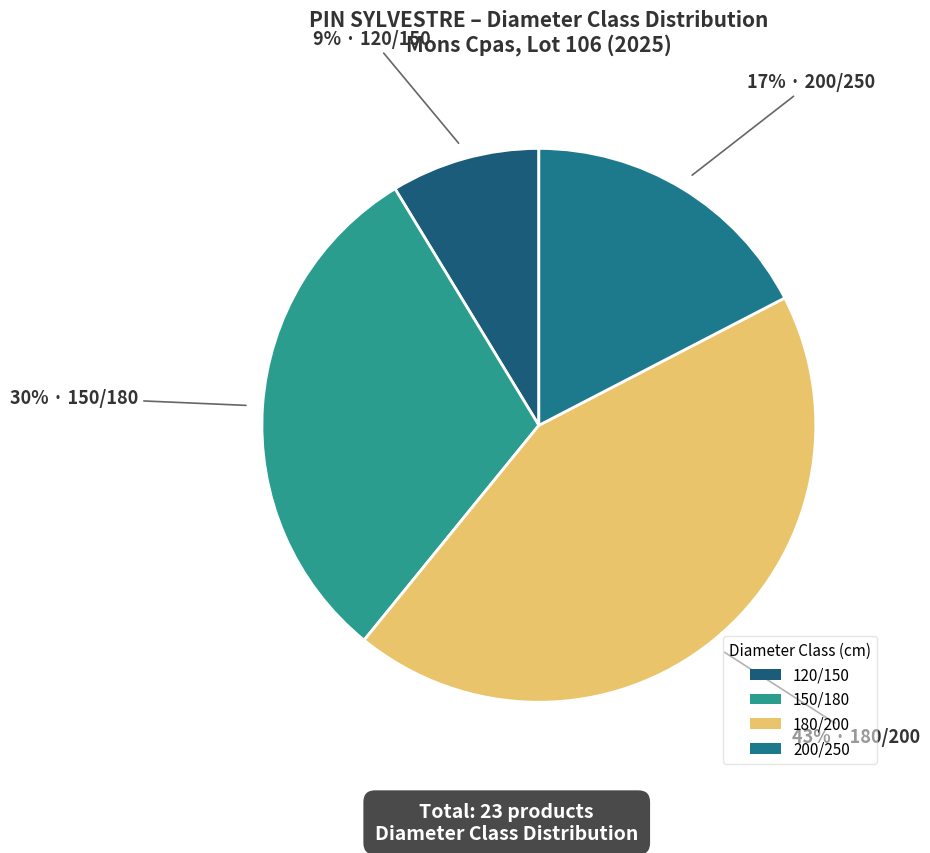

What percentage is the 150/180 slice, to the nearest percent?

30%